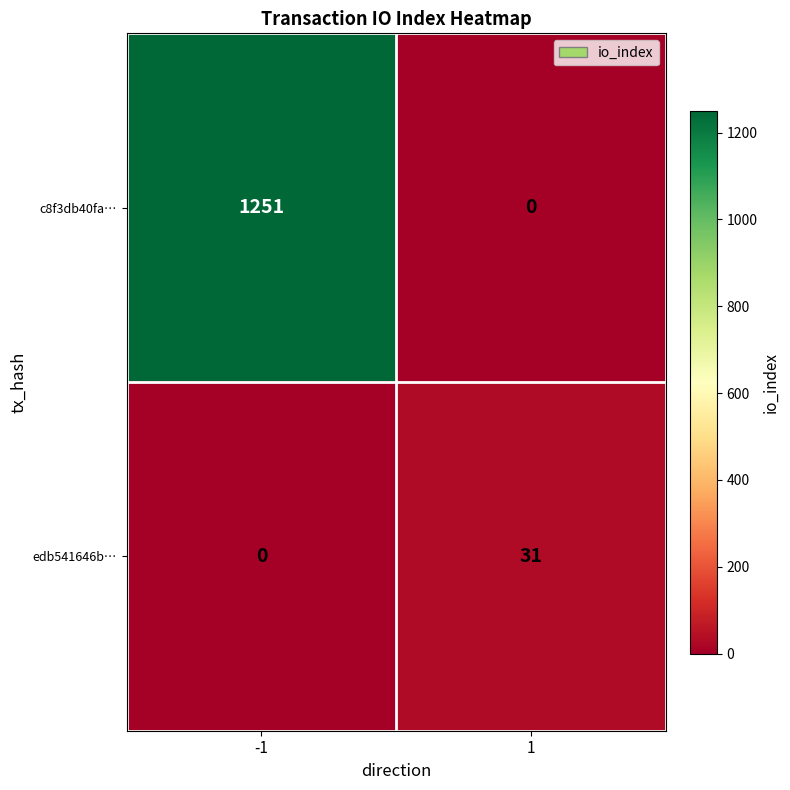

At how many categories does at least one series exceed 185?

1